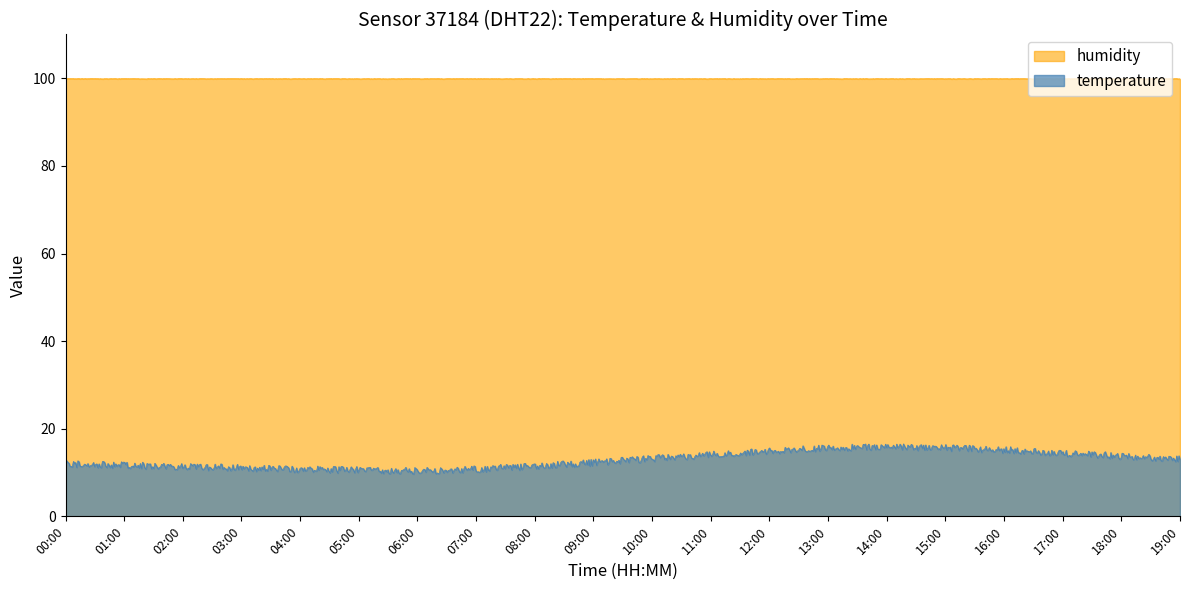

At 14:00, list the series in order from smallest to largest.

temperature, humidity